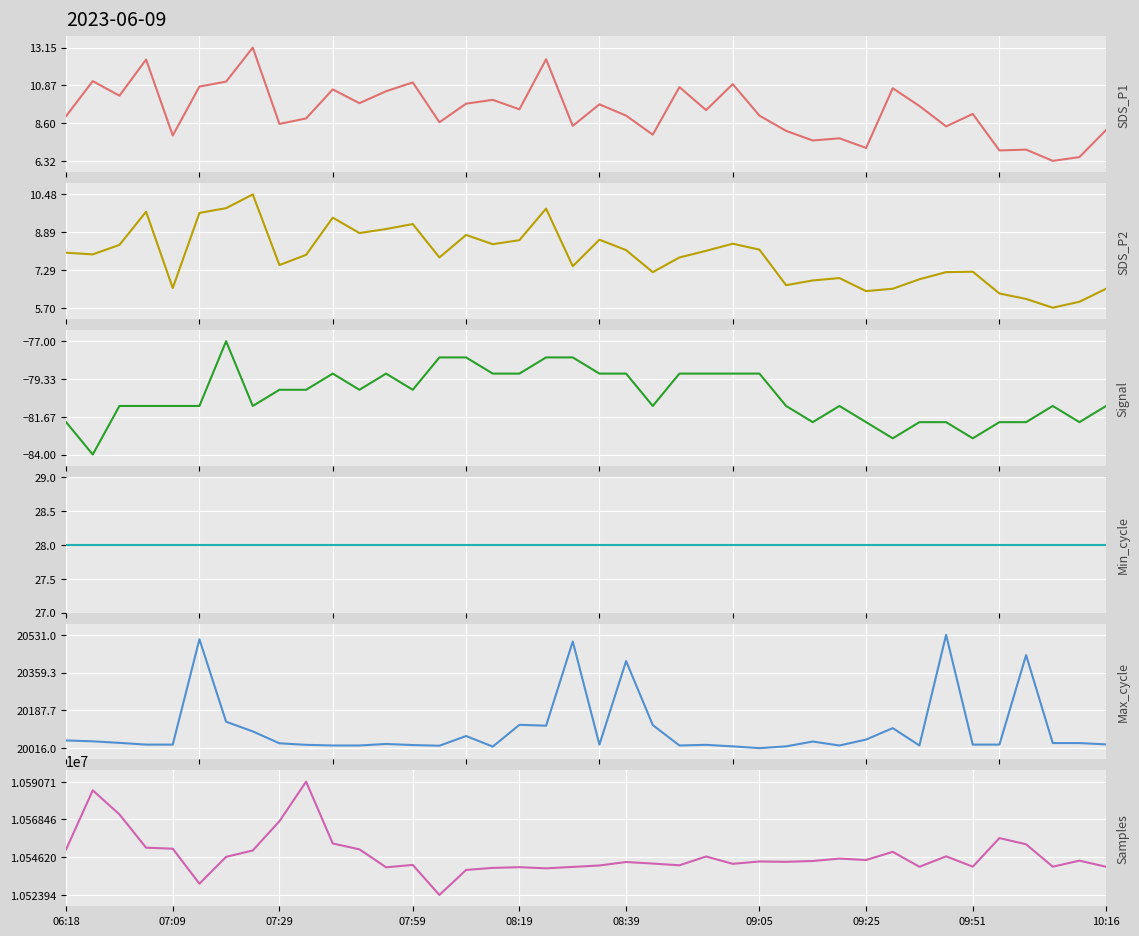

Reading right to left, extract all data points from this chart.

SDS_P1: 8.2	6.5	6.3	7.0	7.0	9.2	8.4	9.6	10.7	7.1	7.7	7.5	8.1	9.1	10.9	9.4	10.8	7.9	9.1	9.7	8.4	12.4	9.4	10.0	9.8	8.7	11.1	10.5	9.8	10.6	8.9	8.6	13.2	11.1	10.8	7.8	12.4	10.2	11.1	9.0
SDS_P2: 6.5	6.0	5.7	6.1	6.3	7.2	7.2	6.9	6.5	6.4	7.0	6.8	6.7	8.2	8.4	8.1	7.8	7.2	8.1	8.6	7.5	9.9	8.6	8.4	8.8	7.8	9.2	9.0	8.8	9.5	7.9	7.5	10.5	9.9	9.7	6.5	9.8	8.3	8.0	8.0
Signal: -81.0	-82.0	-81.0	-82.0	-82.0	-83.0	-82.0	-82.0	-83.0	-82.0	-81.0	-82.0	-81.0	-79.0	-79.0	-79.0	-79.0	-81.0	-79.0	-79.0	-78.0	-78.0	-79.0	-79.0	-78.0	-78.0	-80.0	-79.0	-80.0	-79.0	-80.0	-80.0	-81.0	-77.0	-81.0	-81.0	-81.0	-81.0	-84.0	-82.0
Min_cycle: 28.0	28.0	28.0	28.0	28.0	28.0	28.0	28.0	28.0	28.0	28.0	28.0	28.0	28.0	28.0	28.0	28.0	28.0	28.0	28.0	28.0	28.0	28.0	28.0	28.0	28.0	28.0	28.0	28.0	28.0	28.0	28.0	28.0	28.0	28.0	28.0	28.0	28.0	28.0	28.0
Max_cycle: 20033.0	20039.0	20039.0	20439.0	20032.0	20032.0	20531.0	20028.0	20107.0	20055.0	20028.0	20046.0	20024.0	20016.0	20024.0	20031.0	20028.0	20121.0	20412.0	20032.0	20501.0	20118.0	20122.0	20023.0	20071.0	20027.0	20030.0	20035.0	20028.0	20028.0	20031.0	20038.0	20092.0	20136.0	20511.0	20032.0	20032.0	20040.0	20047.0	20051.0
Samples: 10540547.0	10544165.0	10540602.0	10553800.0	10557462.0	10540616.0	10546707.0	10540534.0	10549349.0	10544543.0	10545372.0	10543949.0	10543480.0	10543670.0	10542289.0	10546619.0	10541419.0	10542440.0	10543360.0	10541315.0	10540467.0	10539634.0	10540309.0	10539891.0	10538674.0	10523943.0	10541636.0	10540247.0	10550821.0	10554282.0	10590715.0	10567387.0	10550152.0	10546395.0	10530585.0	10551210.0	10551799.0	10571434.0	10585599.0	10550764.0